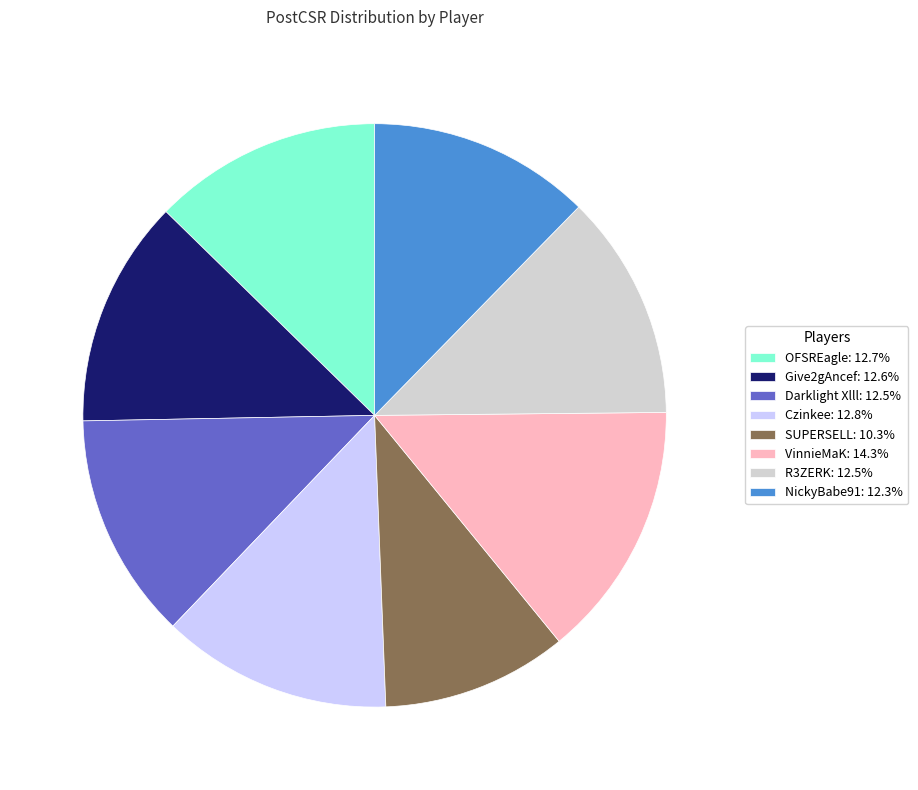

Approximately how many times larger is the value at Darklight Xlll: 12.5% compared to Czinkee: 12.8%?

1.0